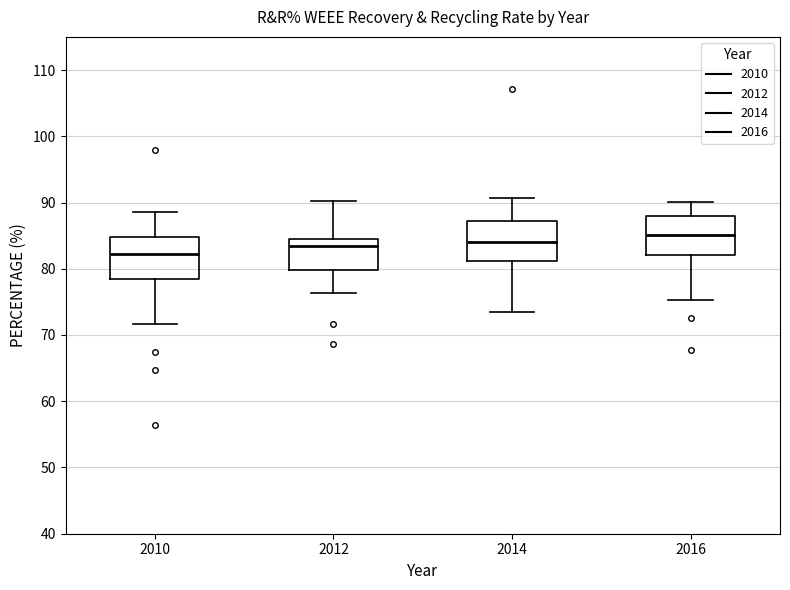

Which box has the lowest median line?

2010